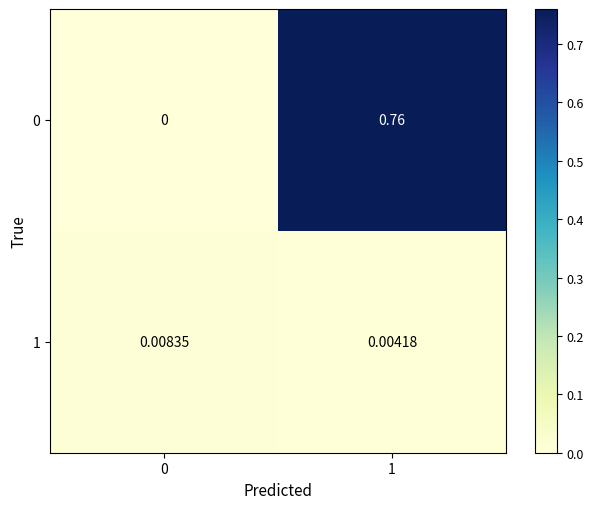

List the series in order of their peak value, lowest first.

1, 0